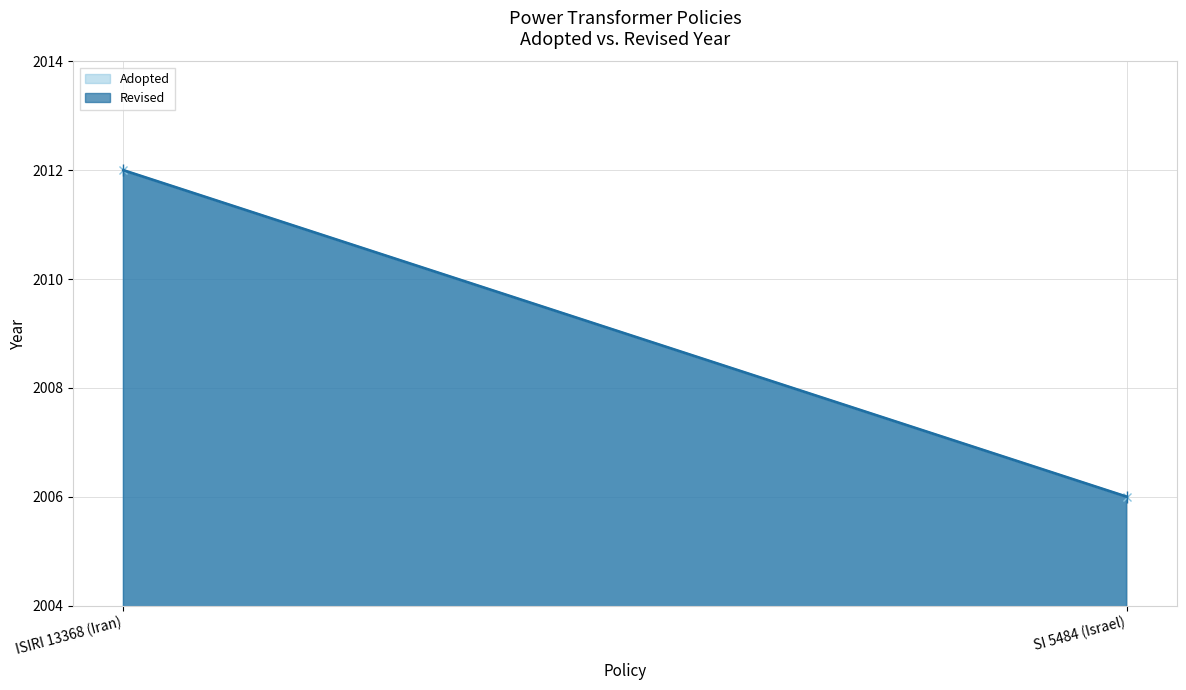

What position from the left is SI 5484 (Israel)?

2